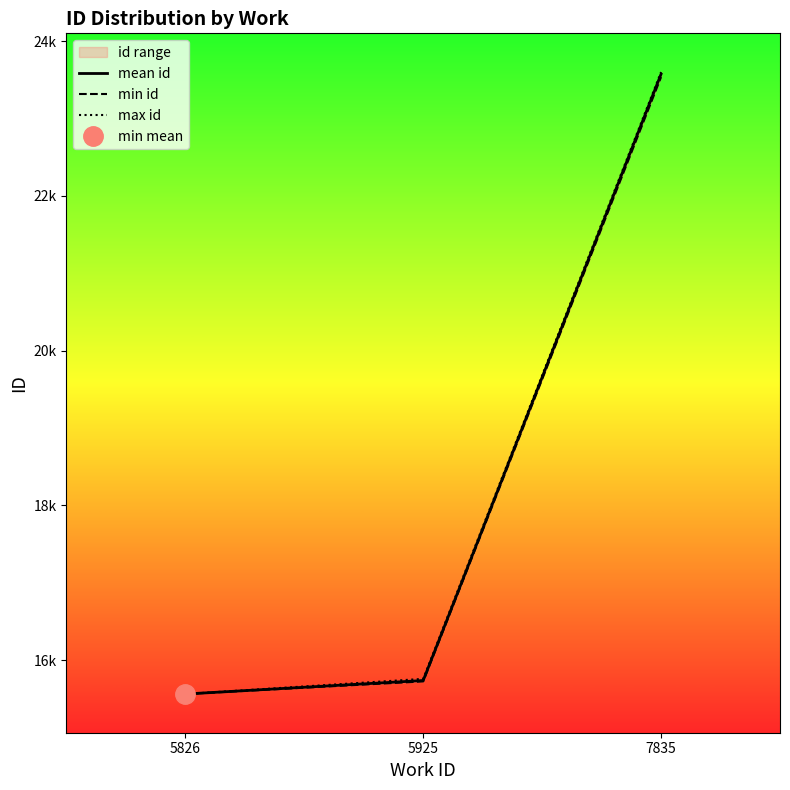

The min id series shows 15725.0 at 5925. True or false?

True